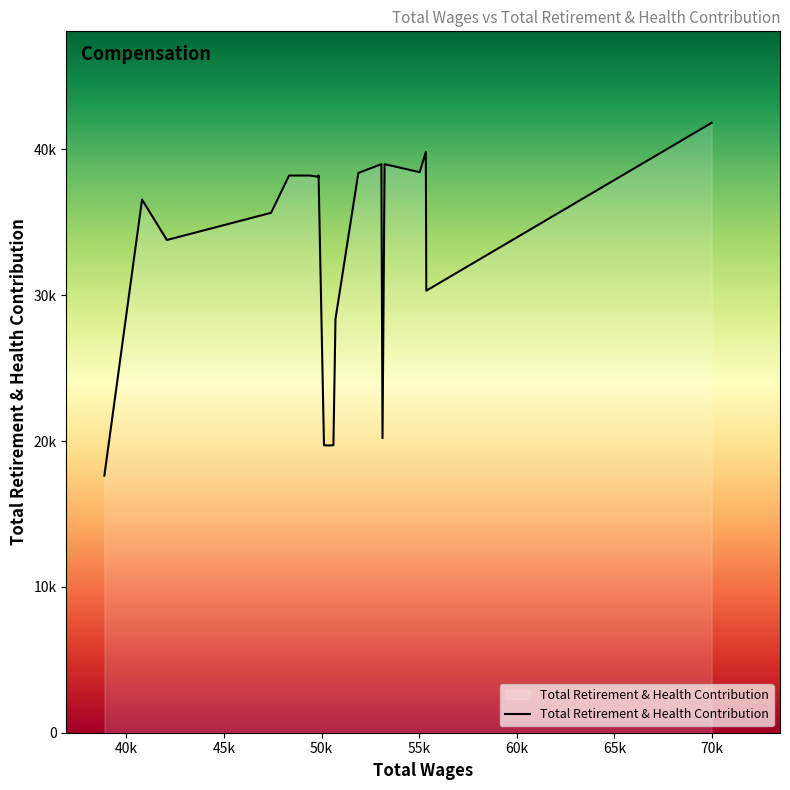

Does the chart display data point markers on the line(s)?

No